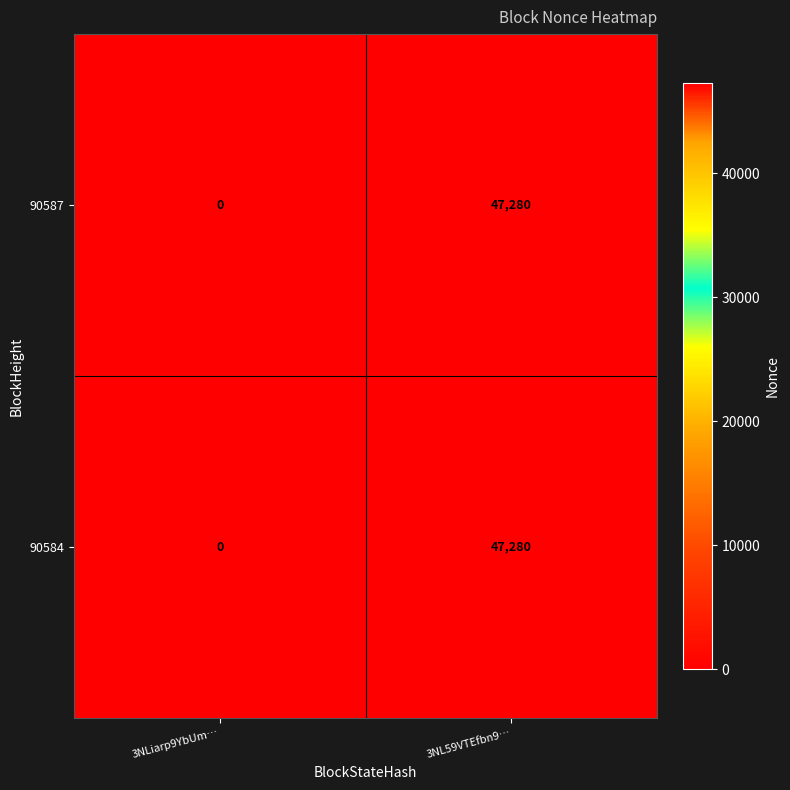

At which category is the sum across all series the highest?

3NL59VTEfbn9…